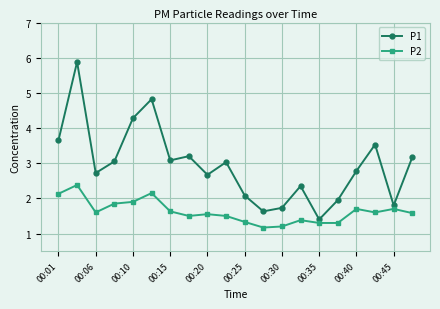

Which series has the widest spread of values?

P1